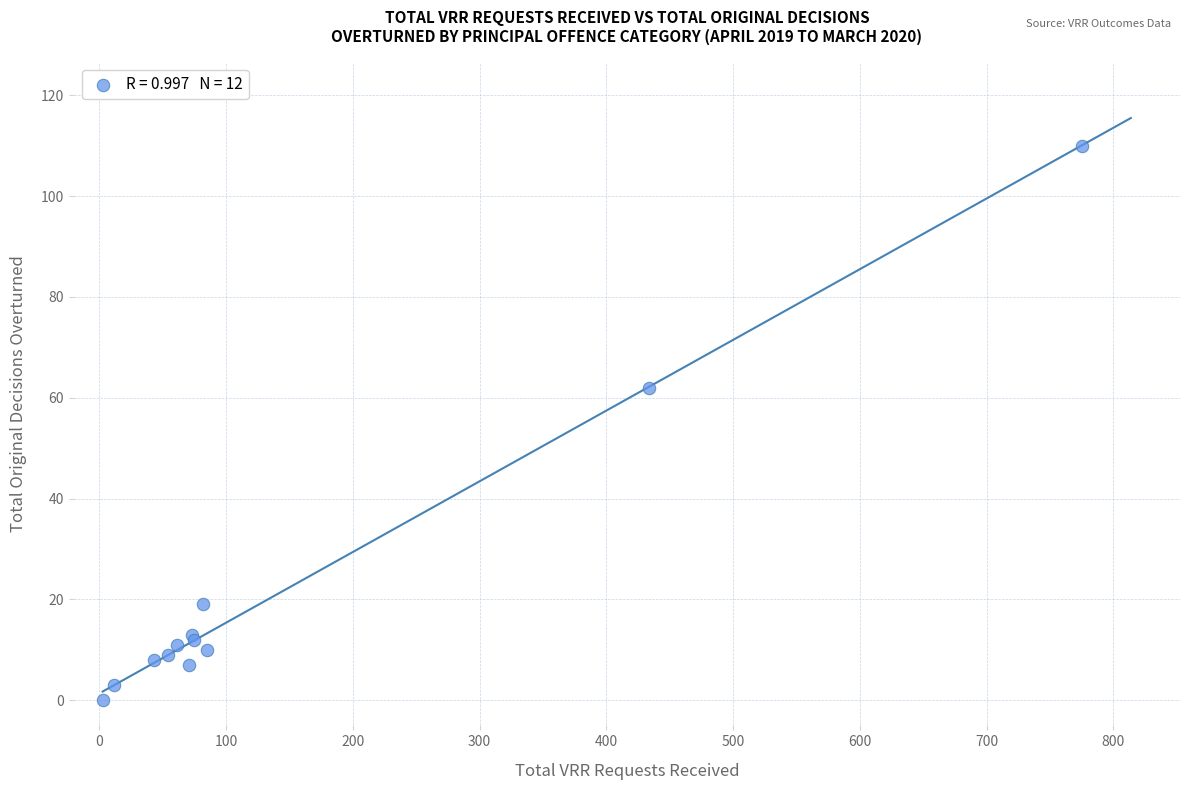

What Y value in the scatter plot is closest to 55?

62